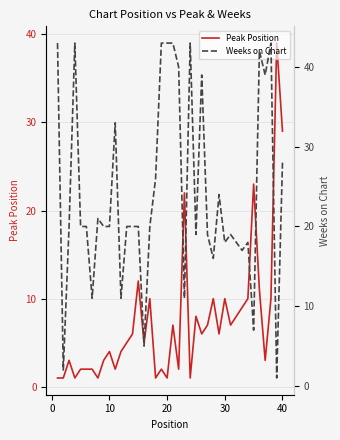

After their last crossing, which series has the higher values: Peak Position or Weeks on Chart?

Peak Position